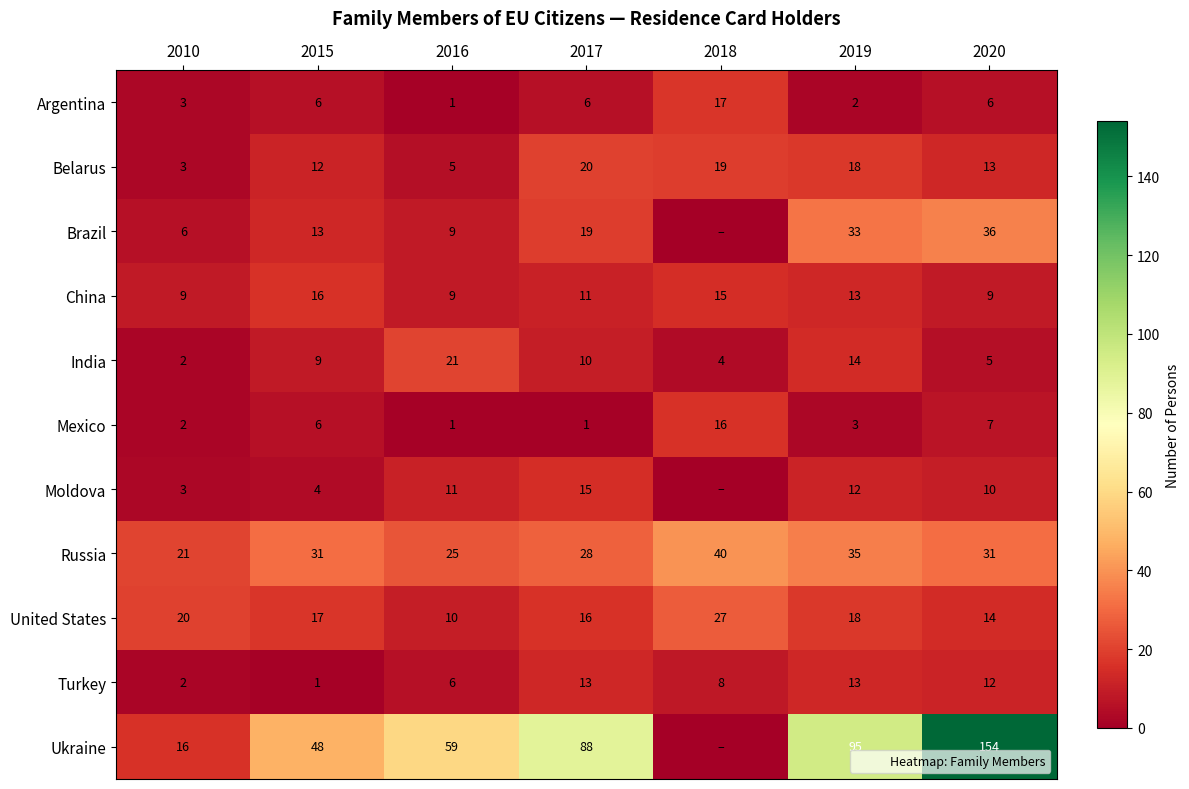

Between 2018 and 2019, which series saw the biggest shift?

Ukraine